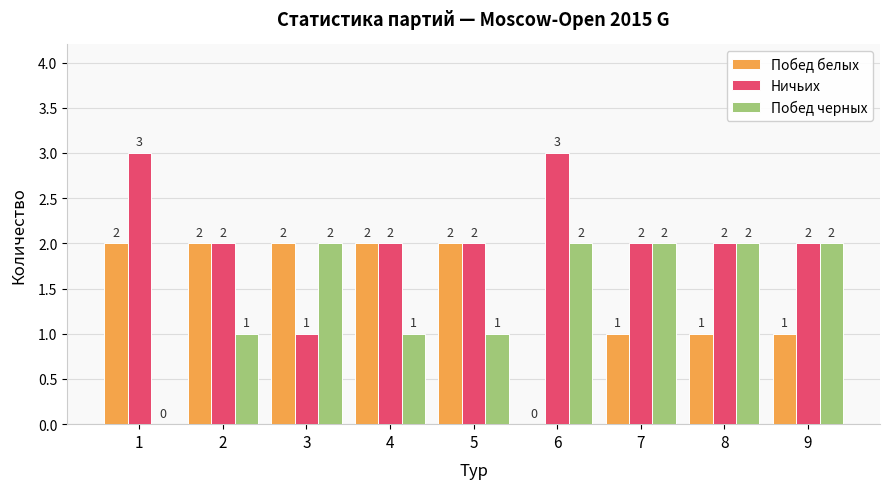

Count the number of data series in this chart.

3